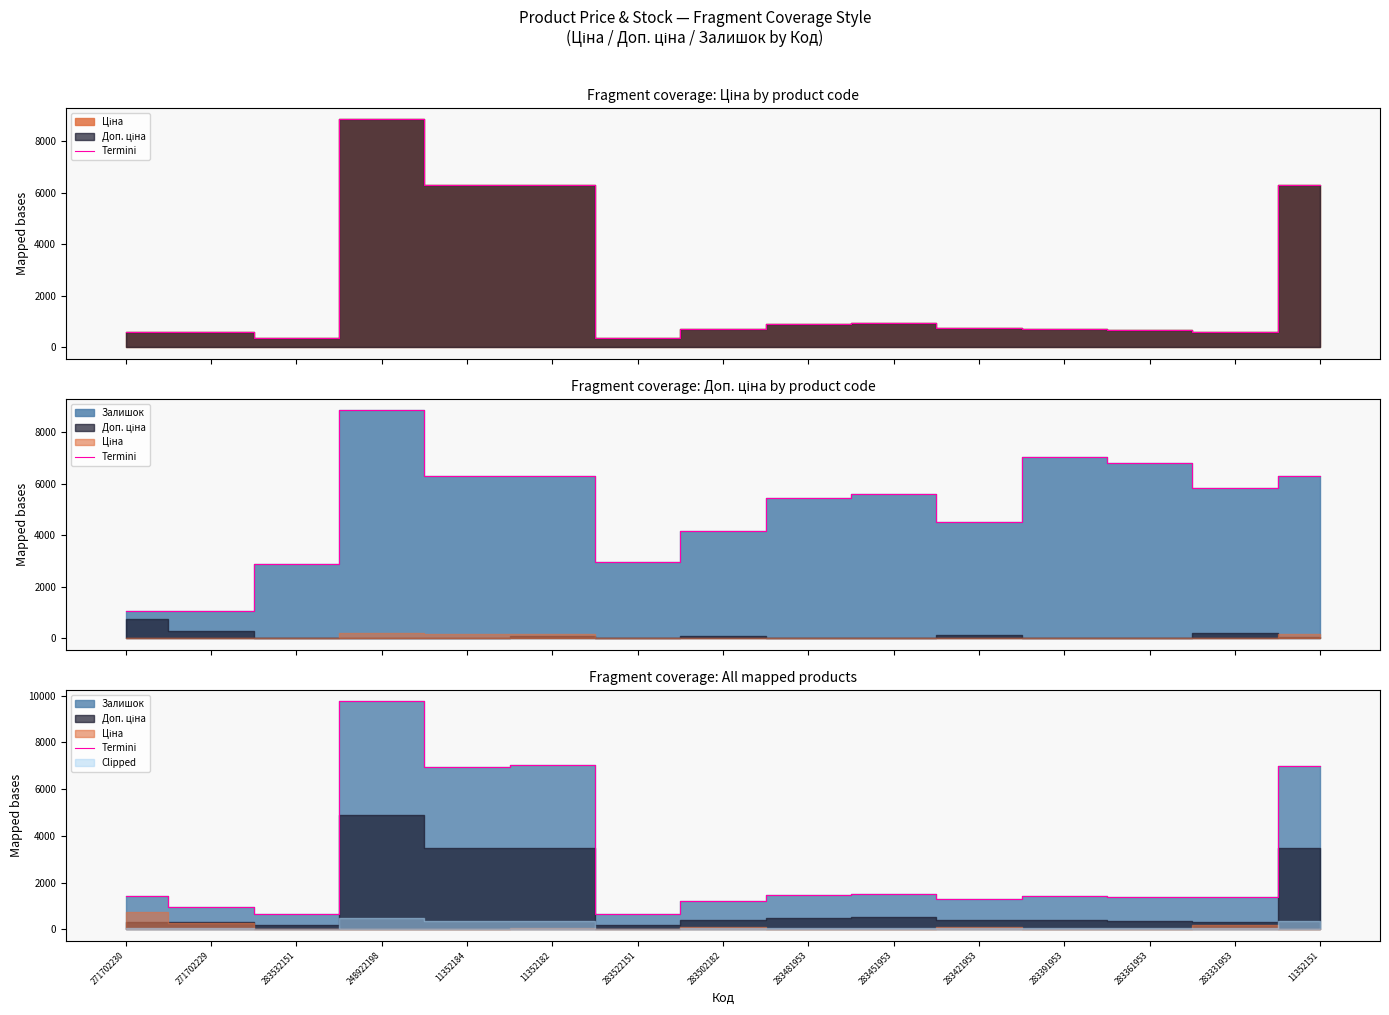

What is the average value?

2940.5